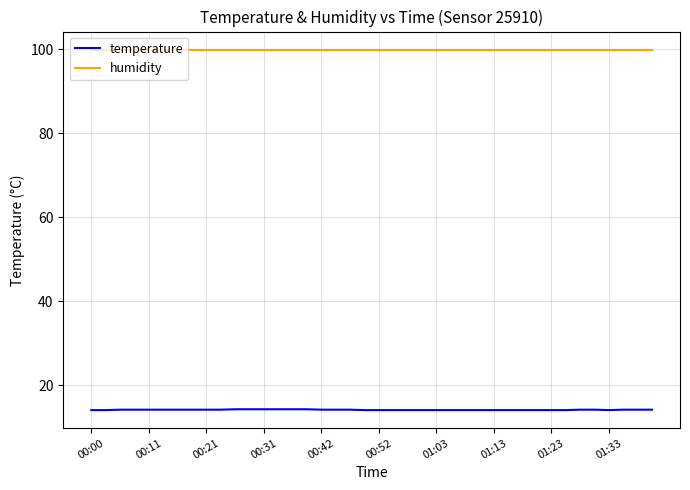

List the series in order of their overall mean, lowest first.

temperature, humidity